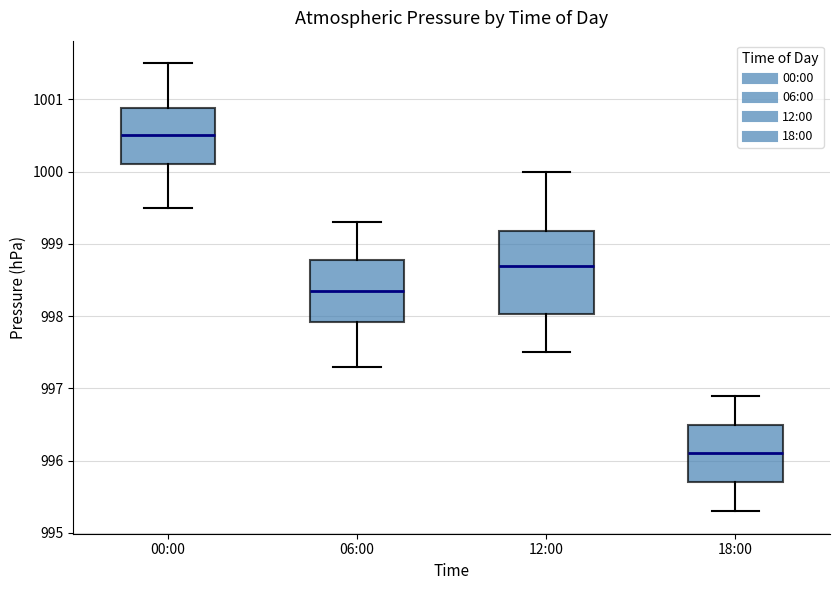

Which box's median line is the highest?

00:00